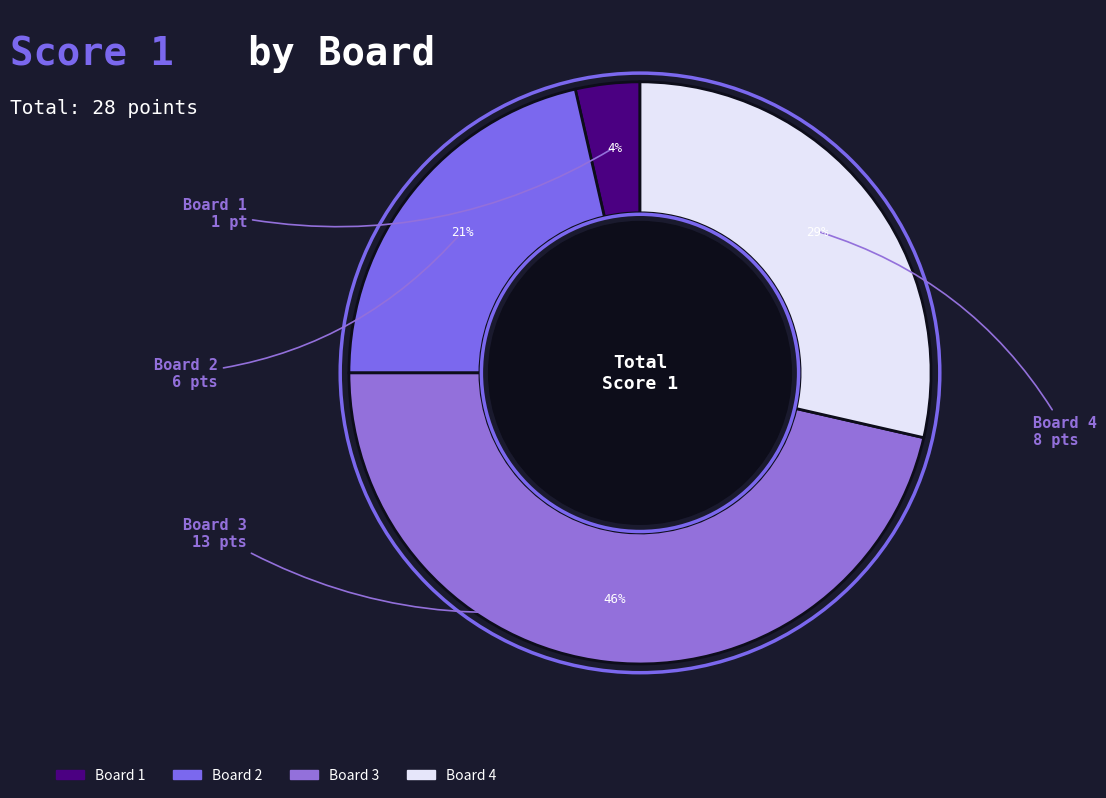

Is the sum of Board 3 and Board 4 greater than half?

Yes